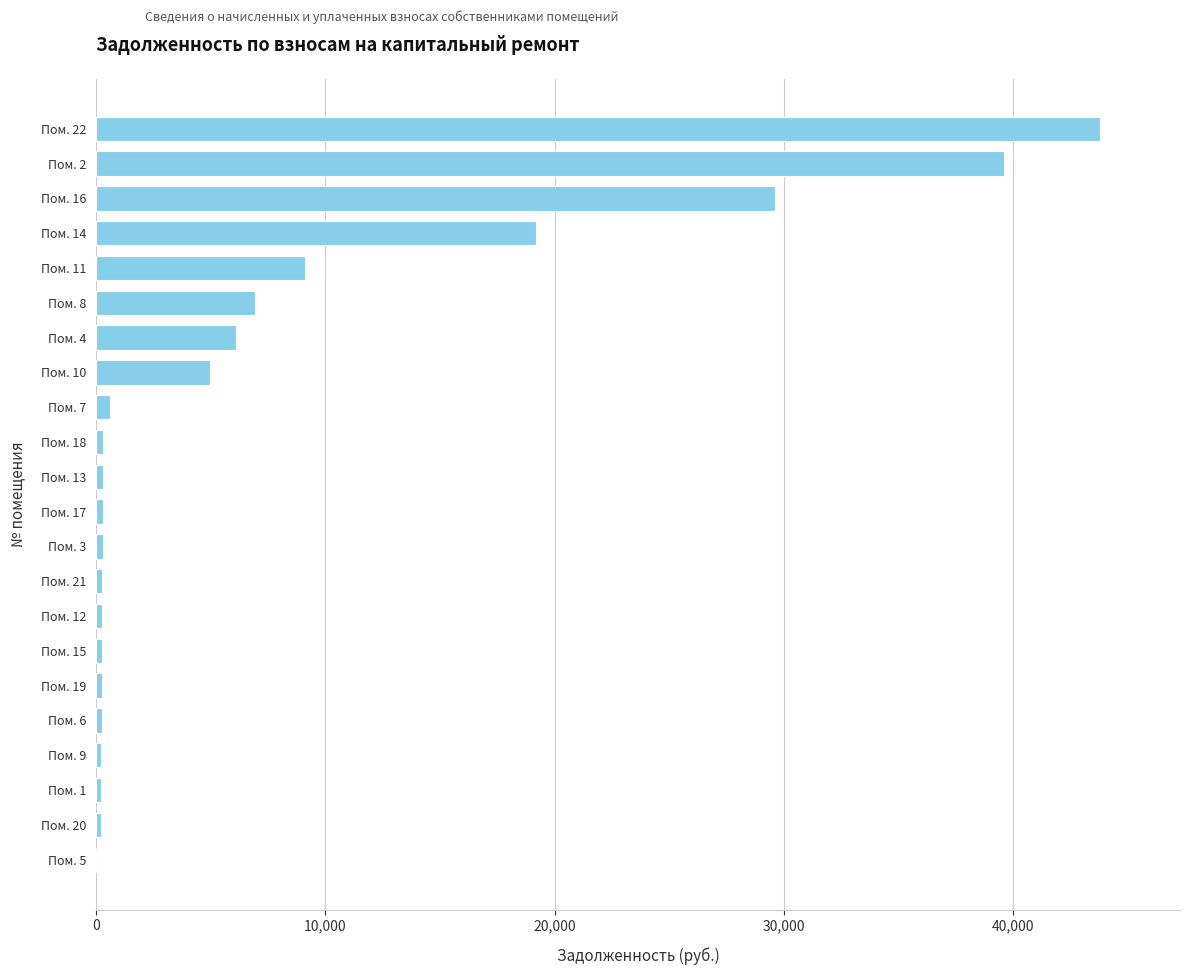

Between Пом. 5 and Пом. 22, which is larger?

Пом. 22